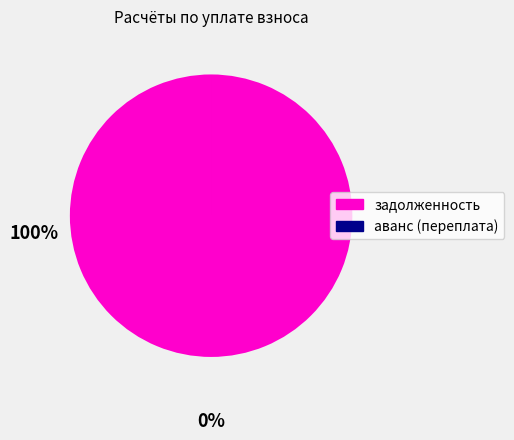

Does any single category account for the majority?

Yes